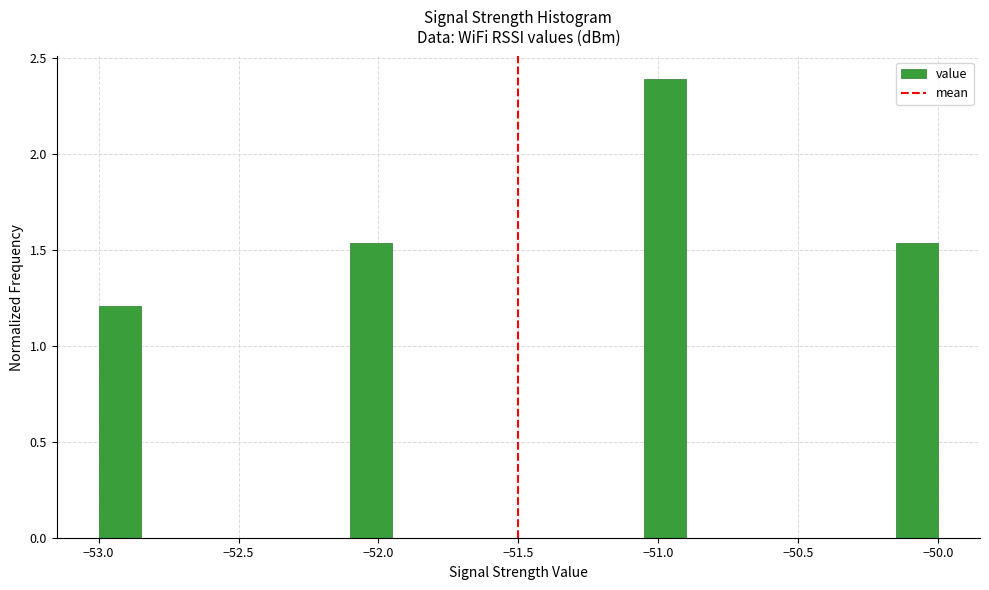

Read against the x-axis, roughly where is the centre of the tallest bar?

-50.95